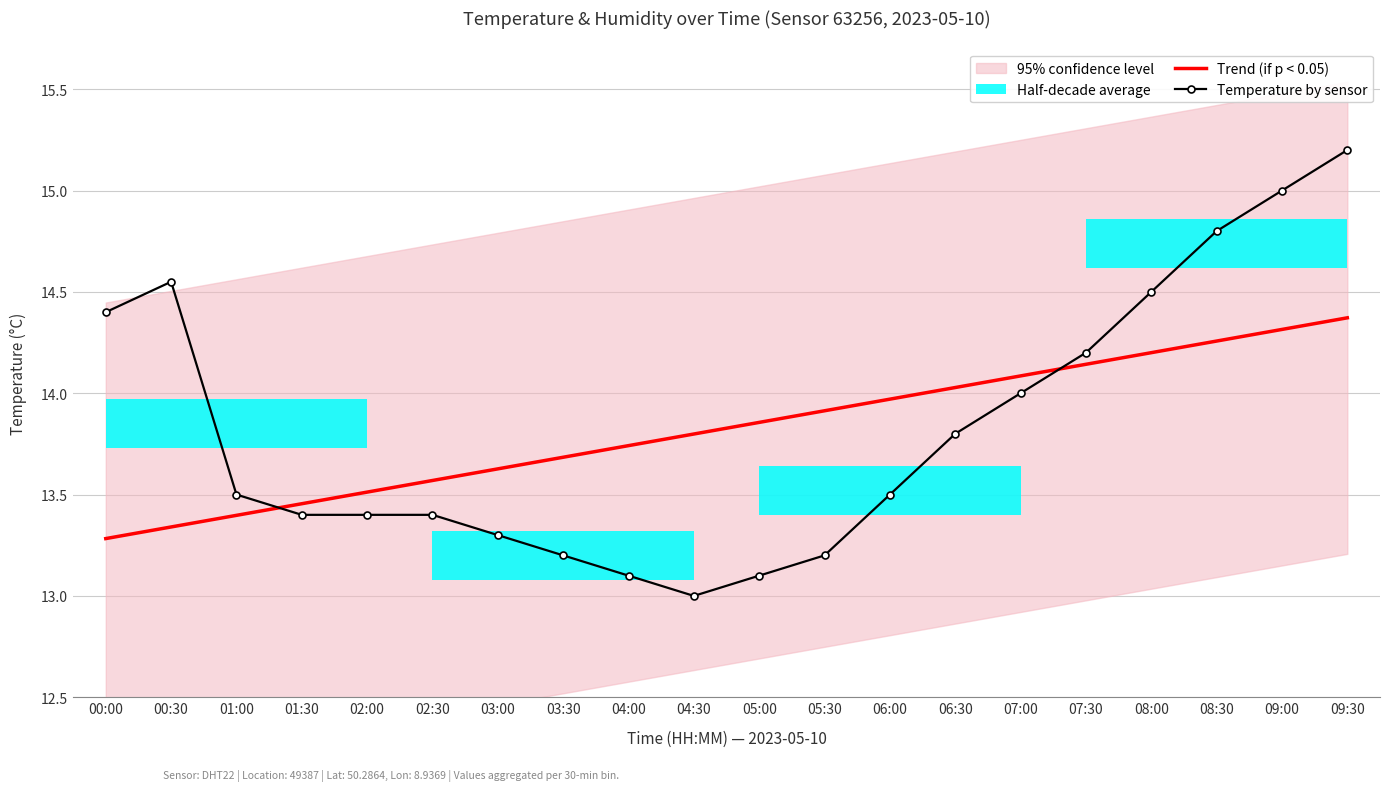

Between 02:00 and 06:30, which is larger?

06:30